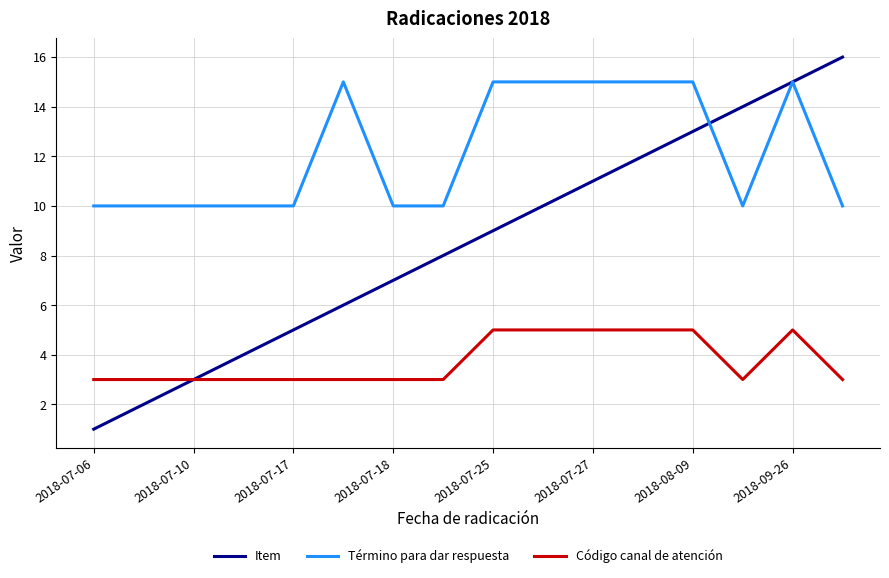

Which series has the widest spread of values?

Item